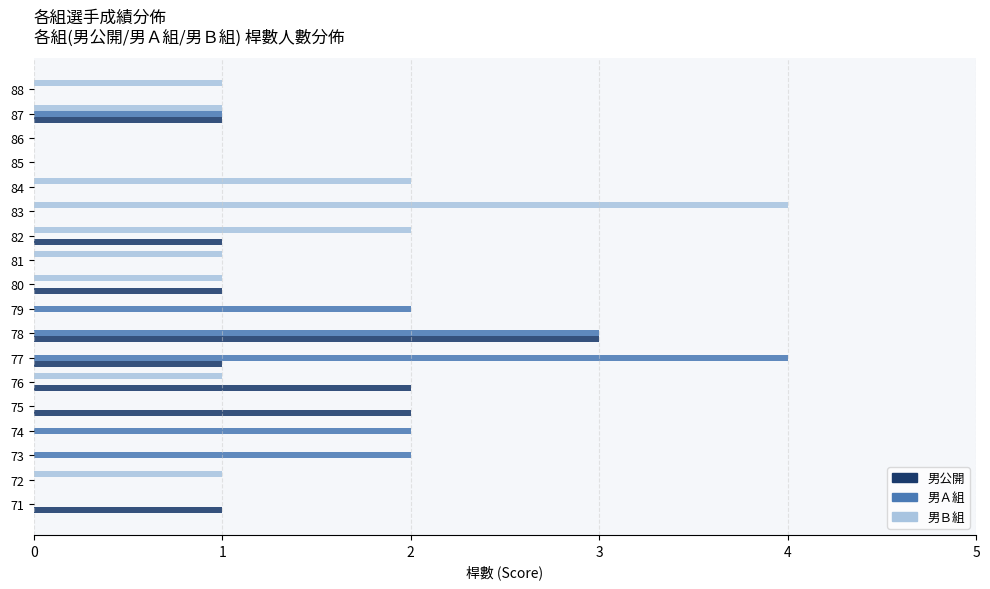

Count the number of data series in this chart.

3